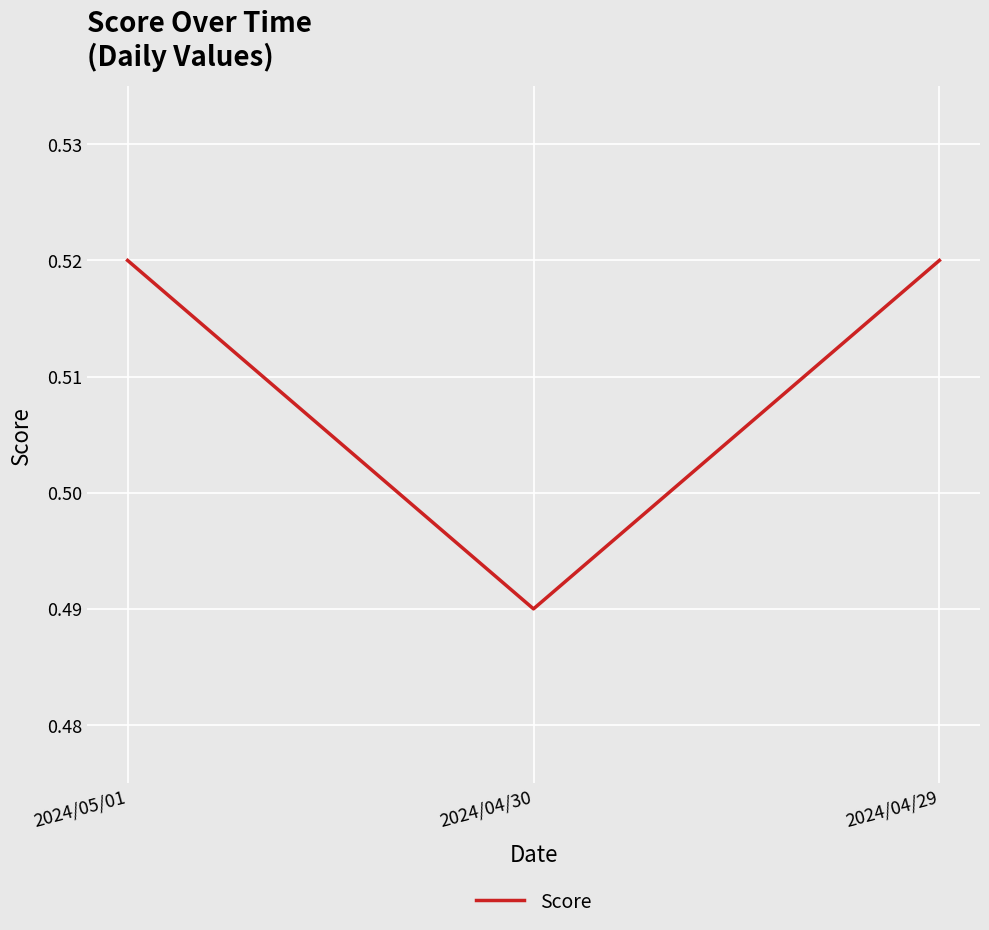

The chart shows a value of 0.8 at 2024/04/29. True or false?

False